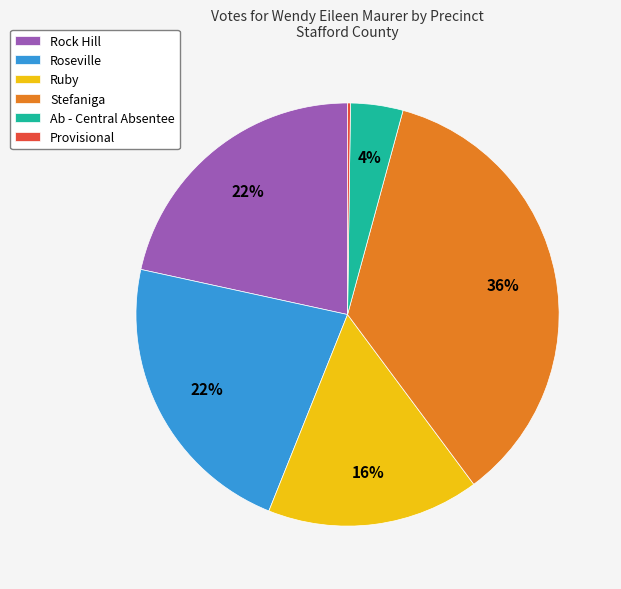

Is Ruby the majority of the pie?

No